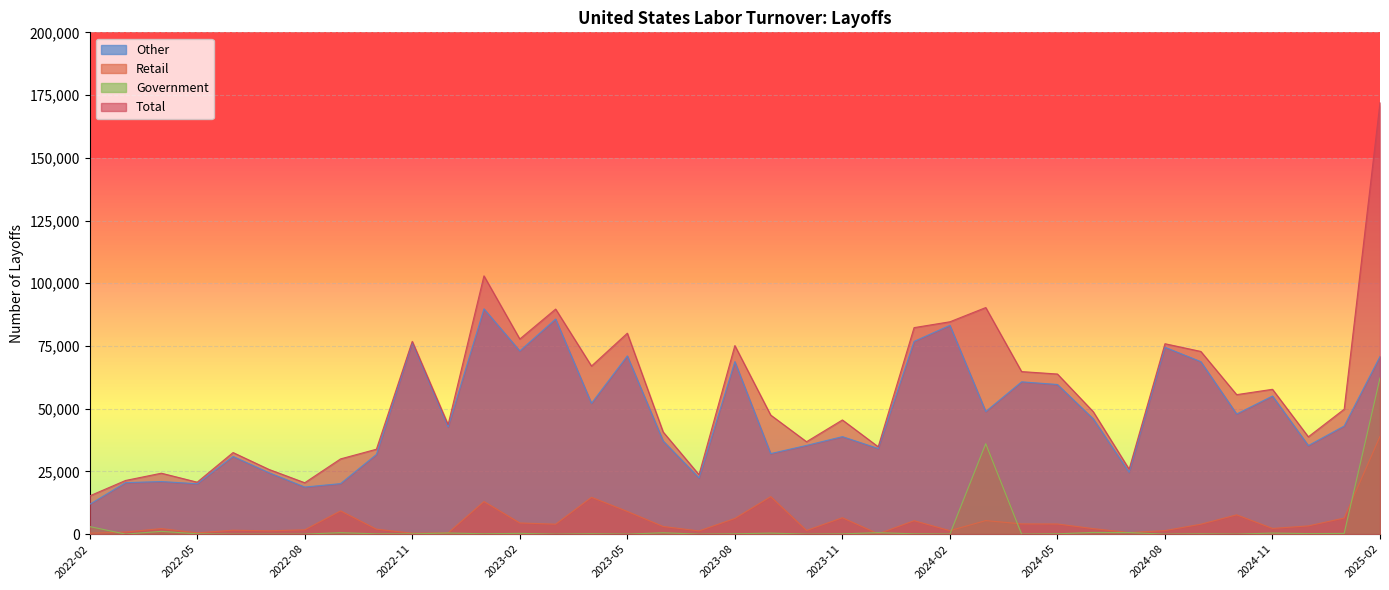

The value of Total at 2024-08 is 114085. True or false?

False